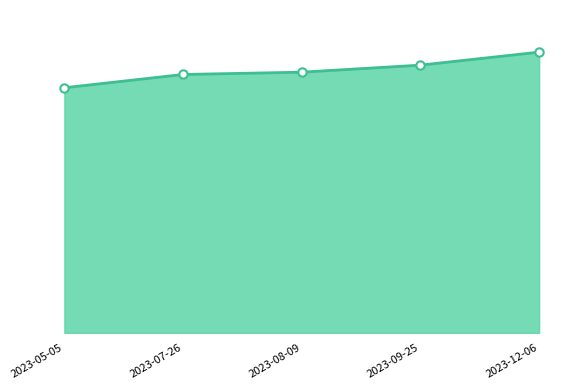

What is the difference between the maximum and minimum values?

12133798